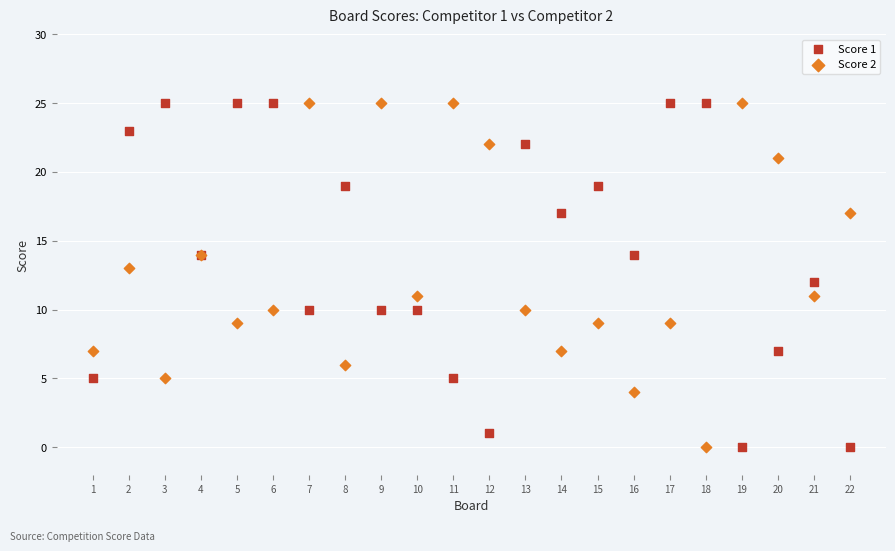

What is the X range (max minus min) for the scatter plot?

21